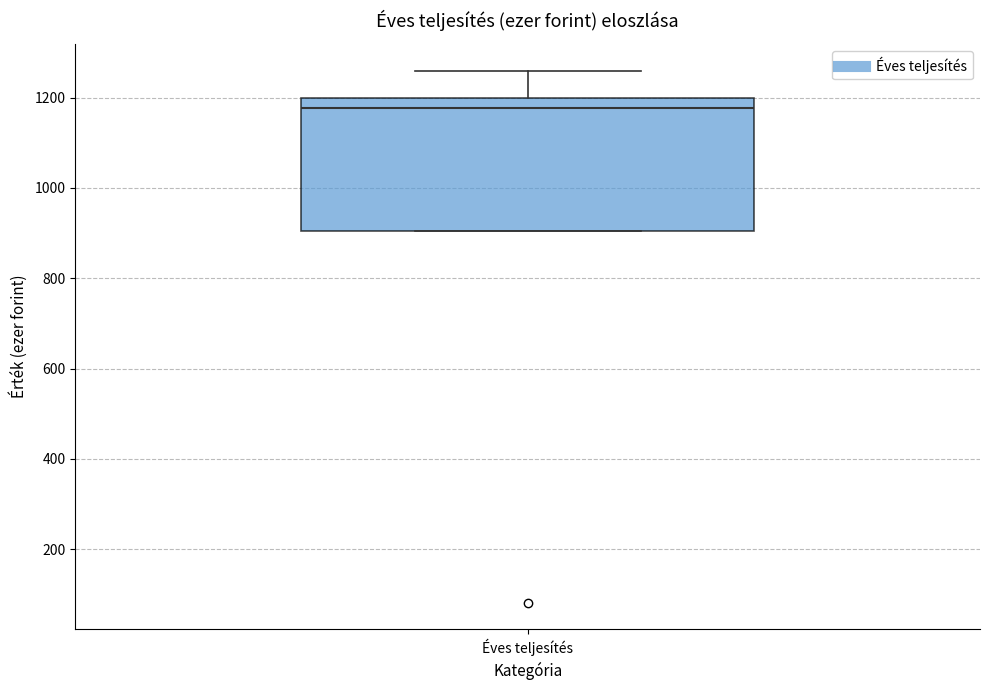

Where is the lower edge of the box for Éves teljesítés on the y-axis? The values are not printed on the chart, so give them approximately, as read against the axis.

900